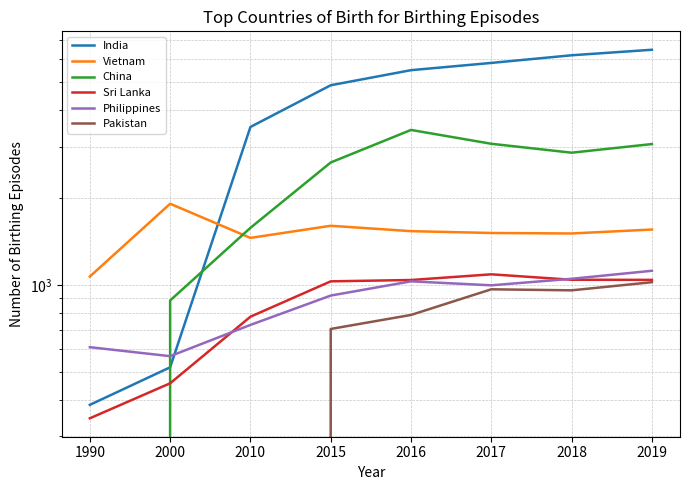

True or false: India and Pakistan intersect in this chart.

False